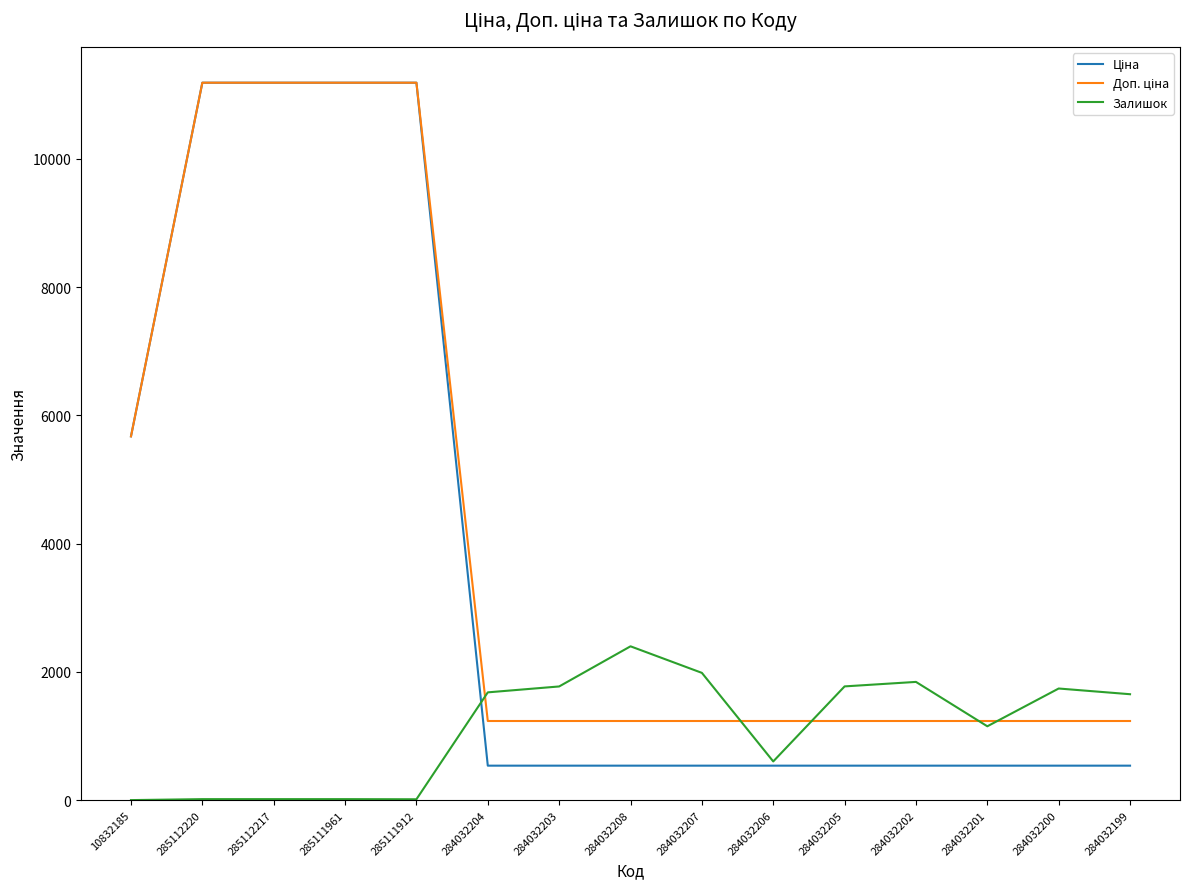

What is the total value across all series at 284032203?

3548.4